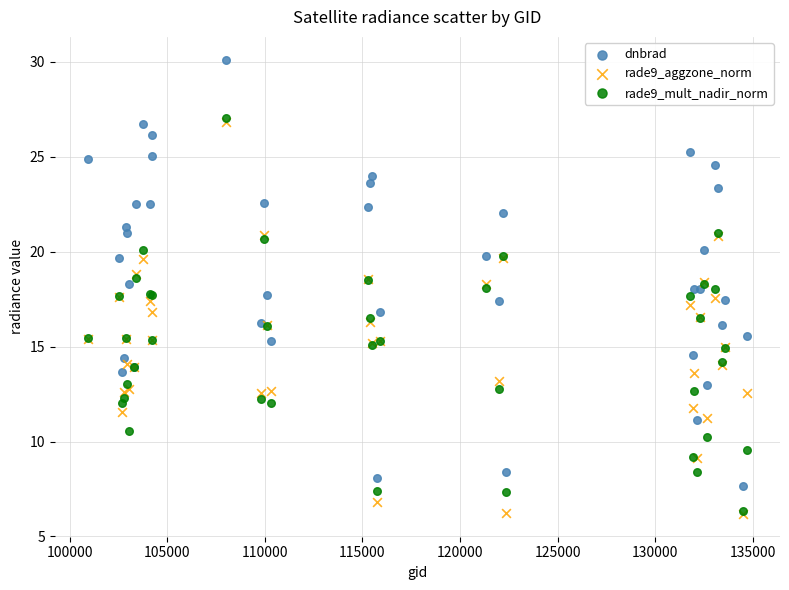

What are all the series names shown in the legend?

dnbrad, rade9_aggzone_norm, rade9_mult_nadir_norm